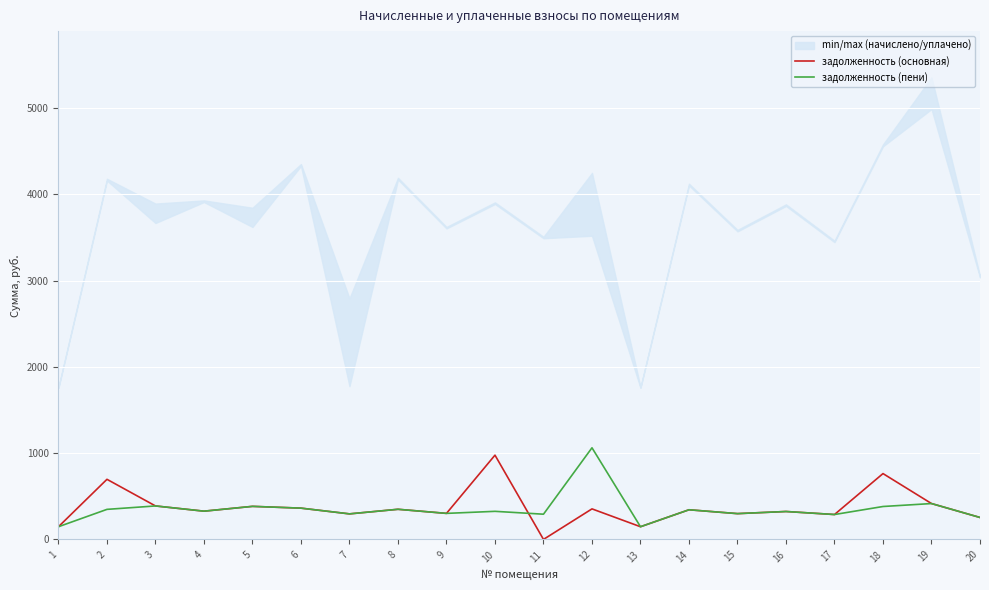

The задолженность (пени) series shows 140.1 at 17. True or false?

False